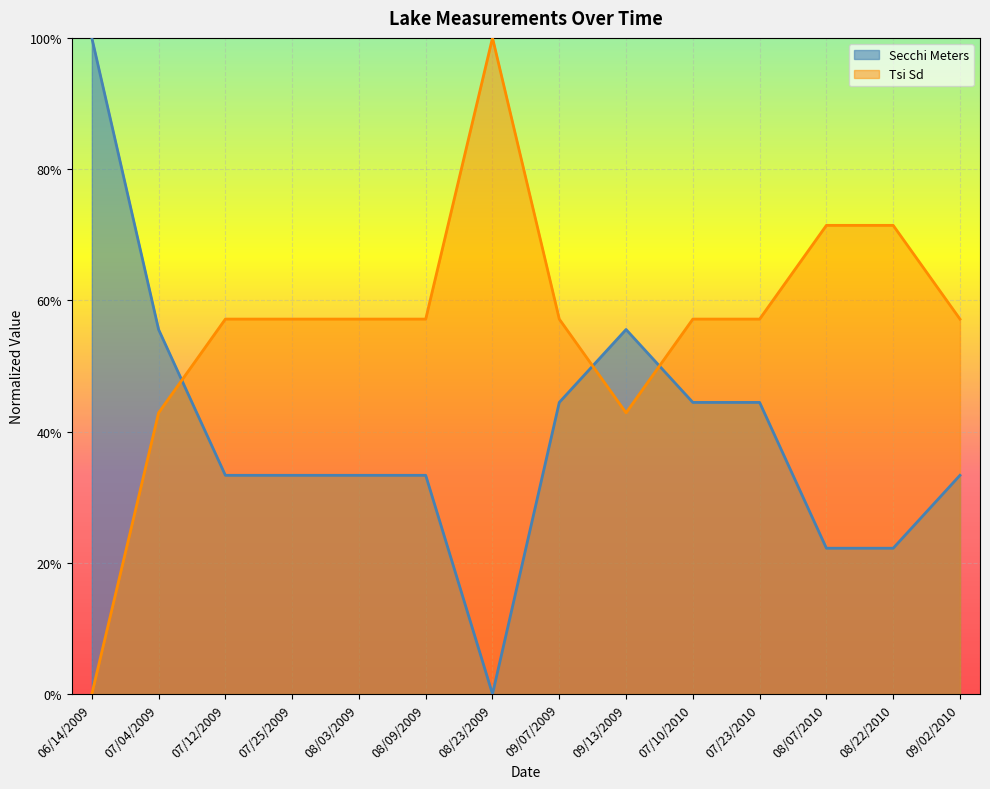

At which category does Secchi Meters reach its first local peak?

09/13/2009